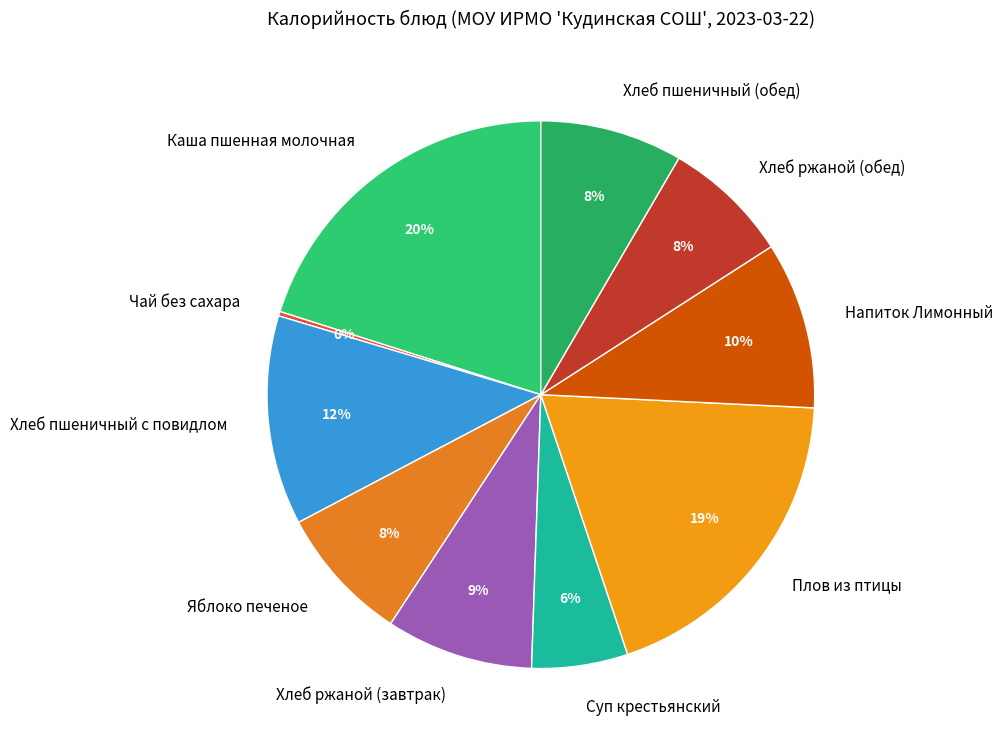

To the nearest percent, what portion does Хлеб пшеничный с повидлом represent?

12%